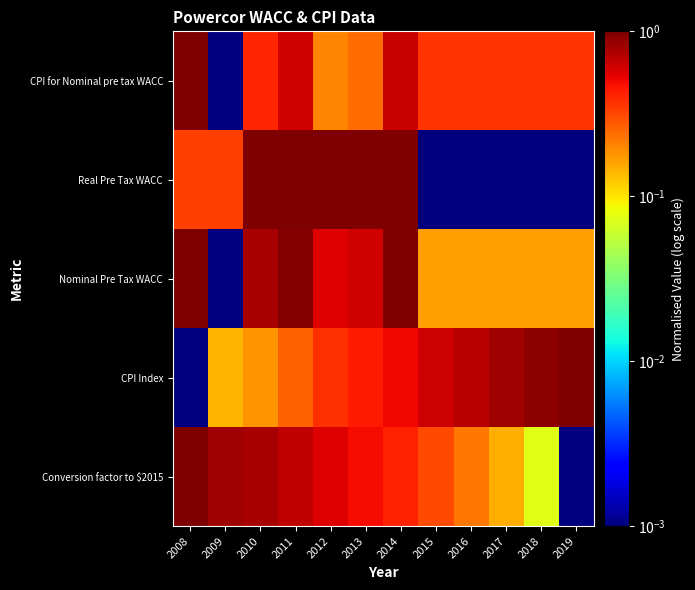

At which category is the sum across all series the highest?

2014